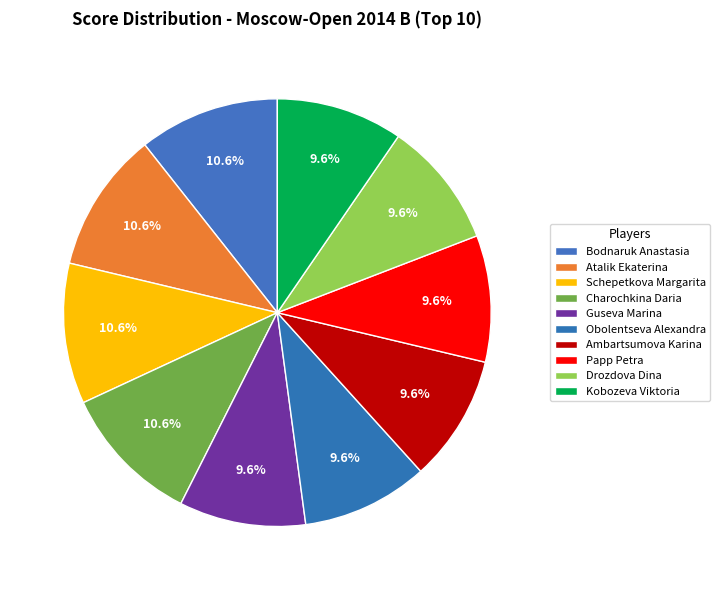

To the nearest percent, what is the combined percentage of Bodnaruk Anastasia and Obolentseva Alexandra?

20%